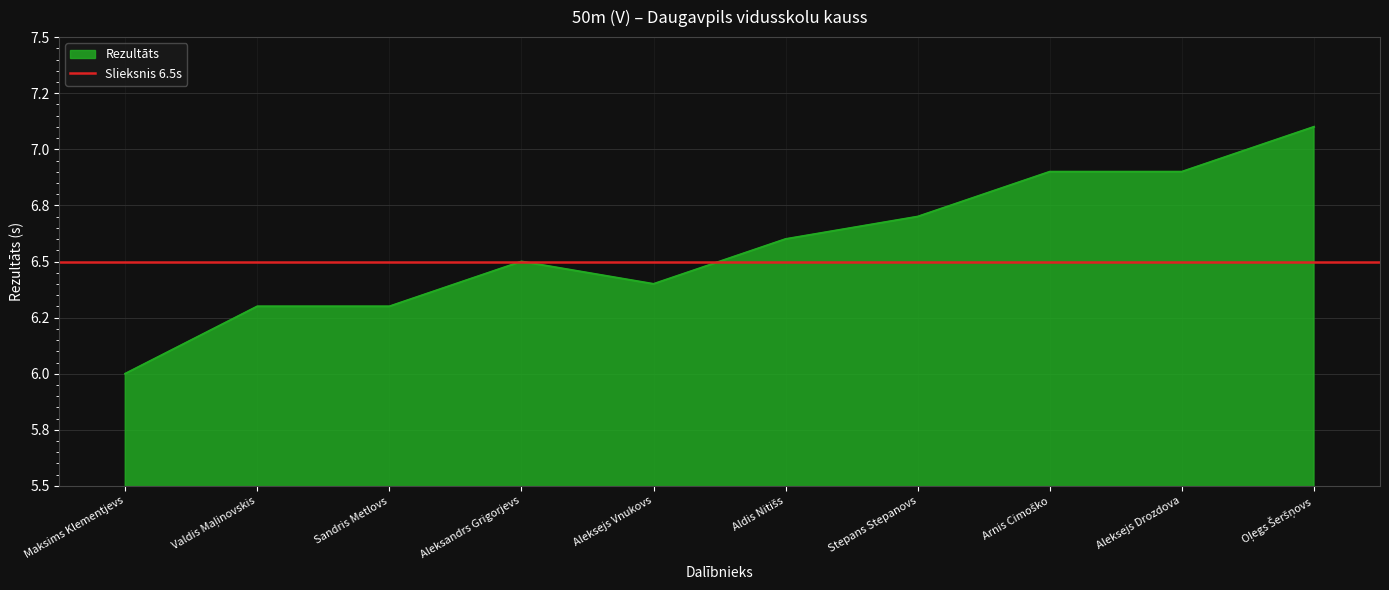

True or false: the data has more than 0 interior local peaks.

True